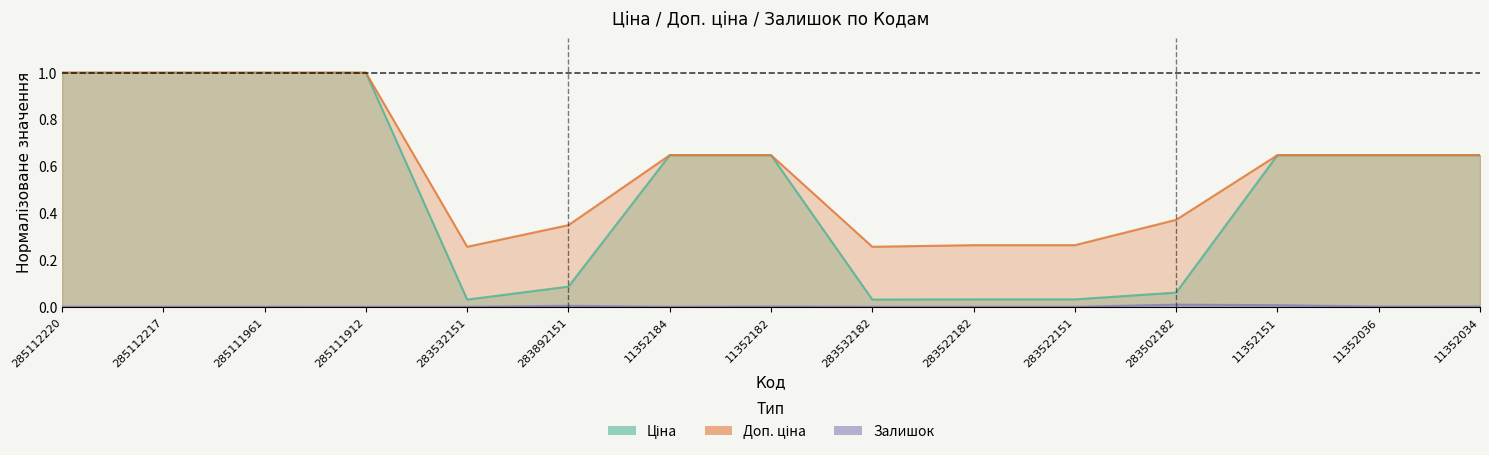

What are all the series names shown in the legend?

Ціна, Доп. ціна, Залишок